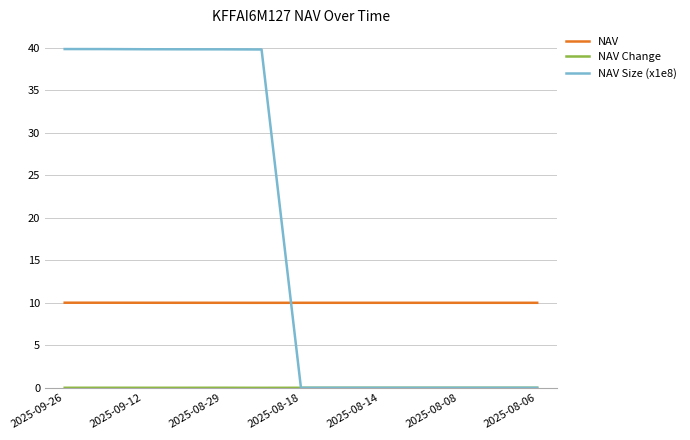

What is the lowest value of the NAV series?

10.0